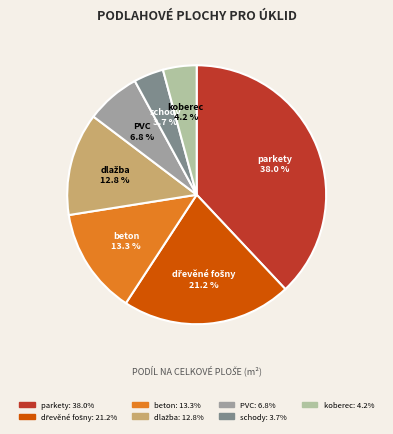

Does PVC represent more than half of the total?

No